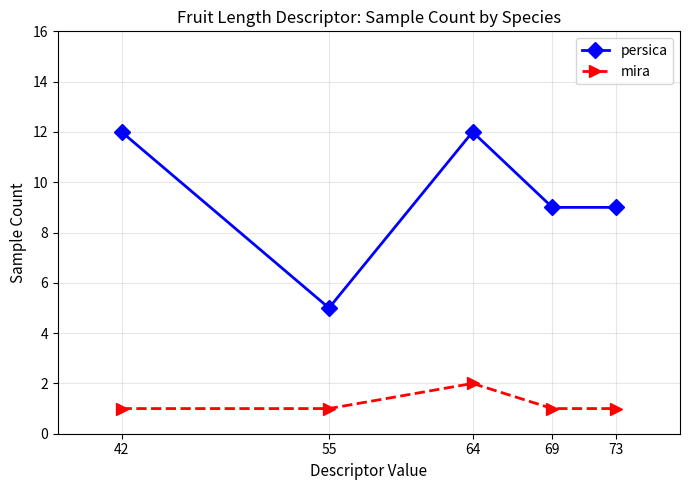

What is the difference between the highest and lowest values at 73?

8